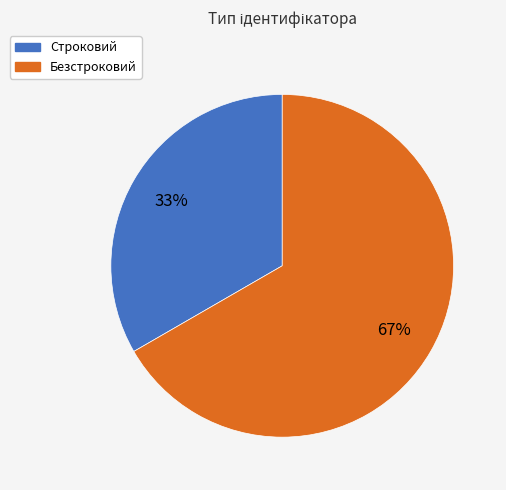

What is the ratio of the value at Строковий to the value at Безстроковий?

0.5